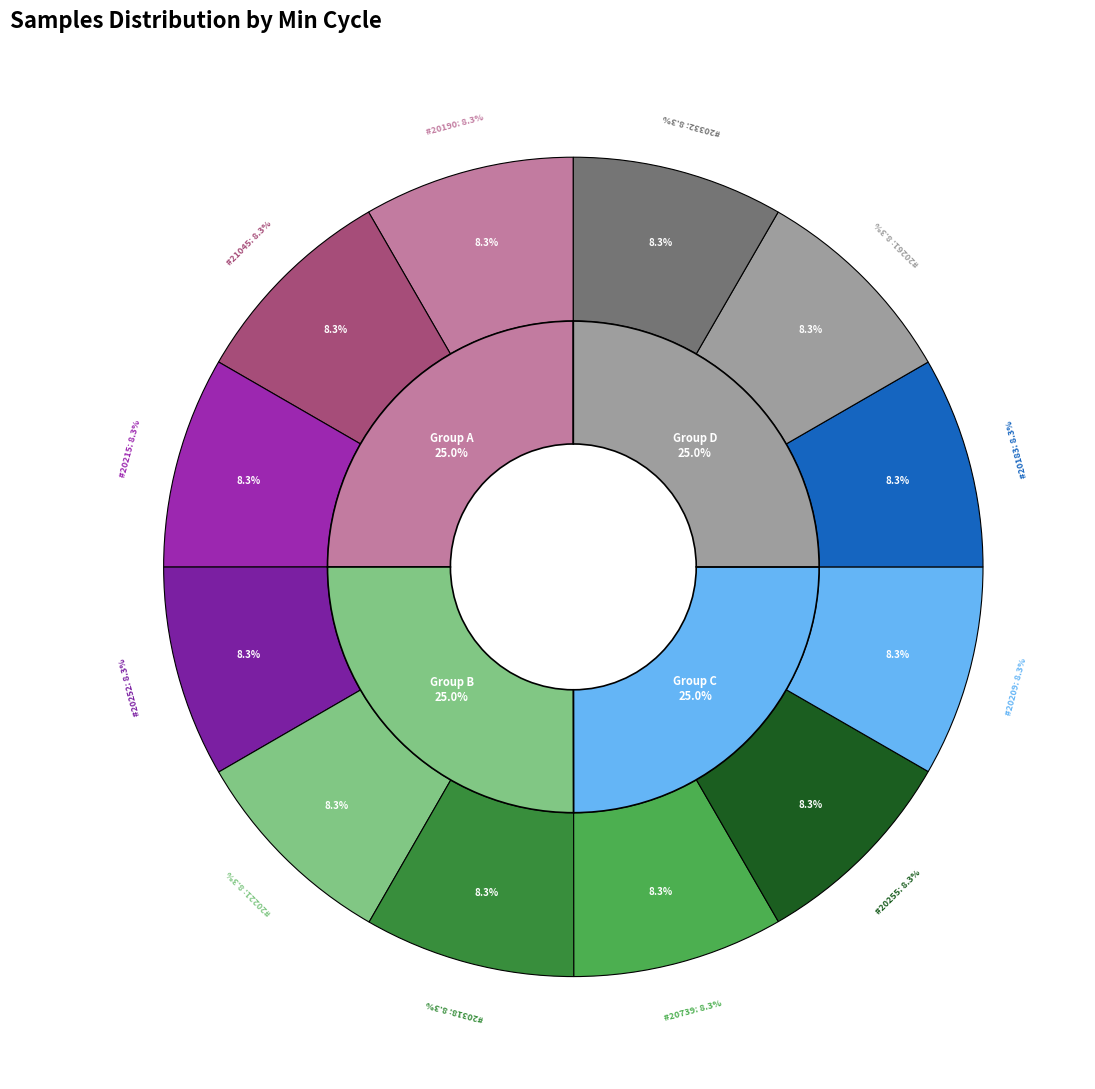

Count the number of slices in the pie.

12